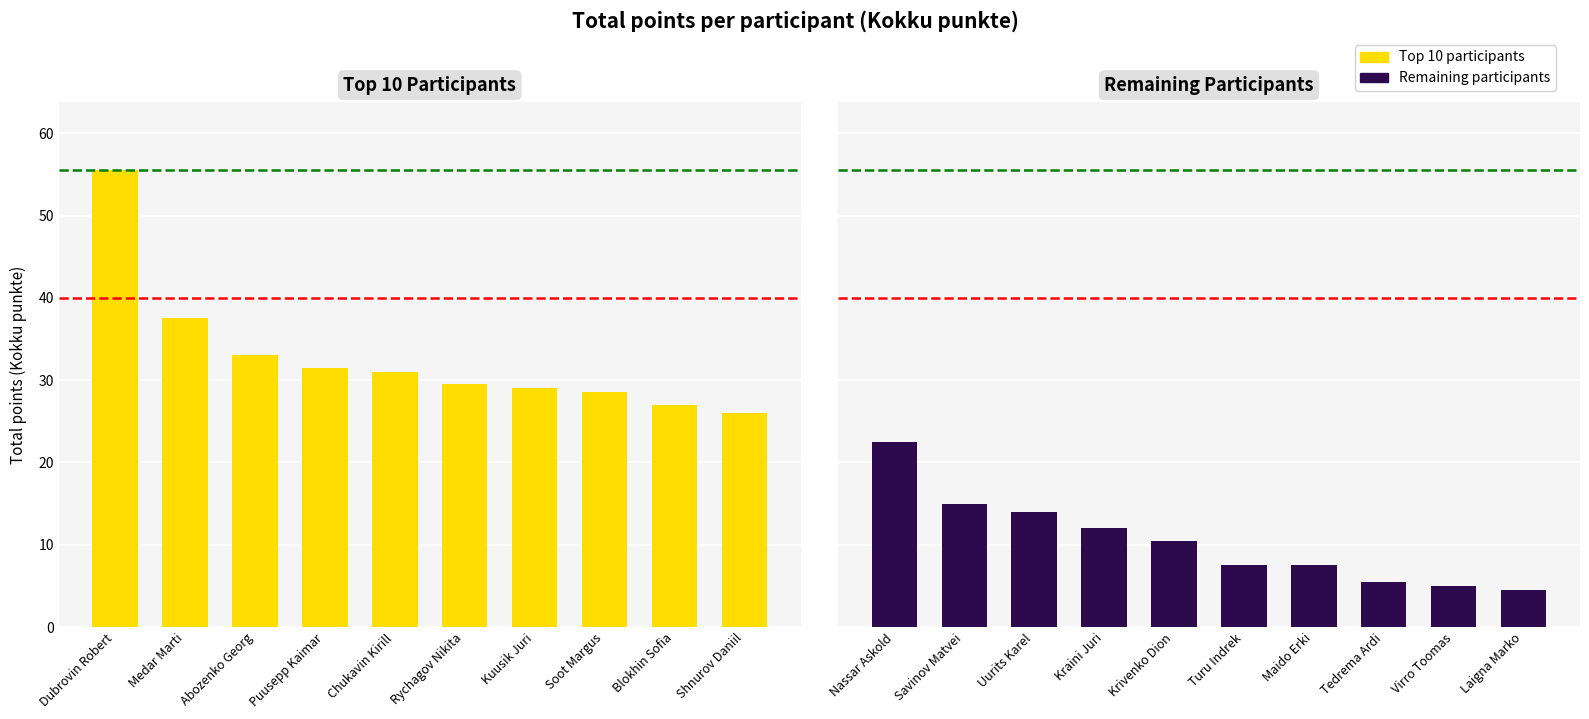

Does the chart contain stacked bars?

No